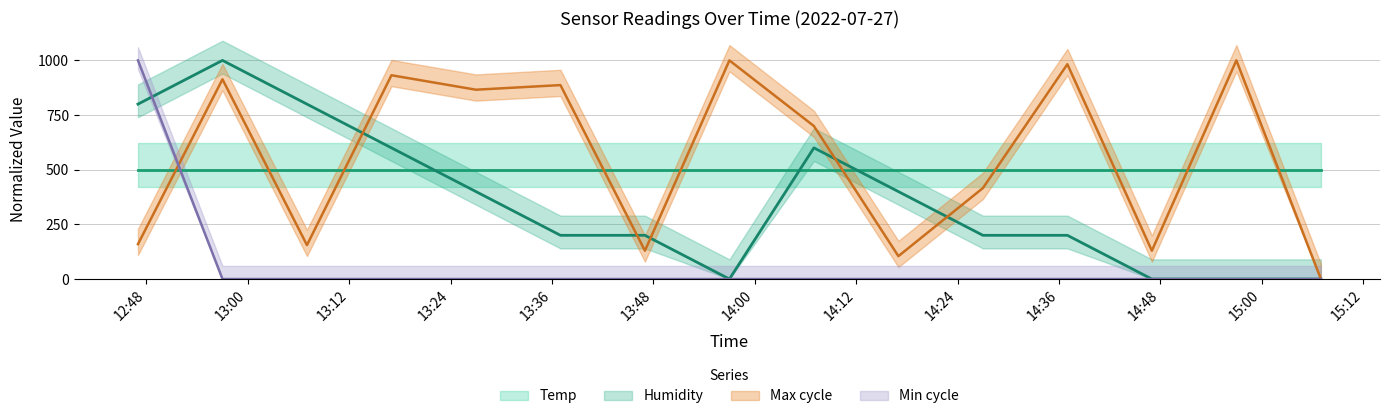

True or false: Min_cycle has a value of 666.4 at 2022/07/27 12:47.

False